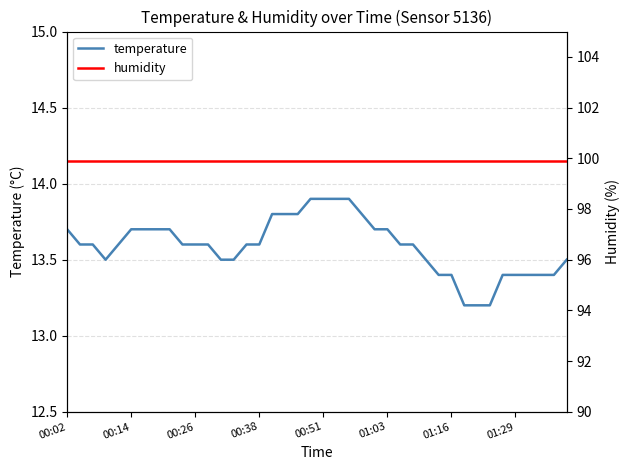

What position from the left is 21?

22